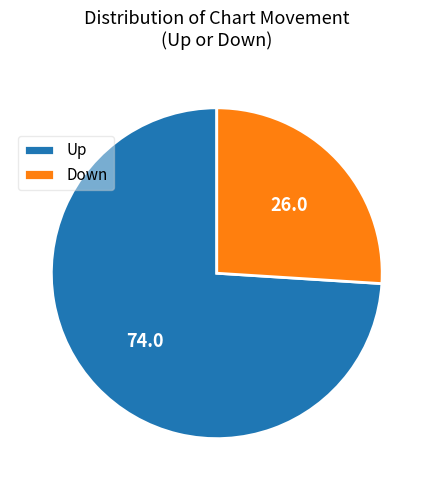

Count the number of slices in the pie.

2